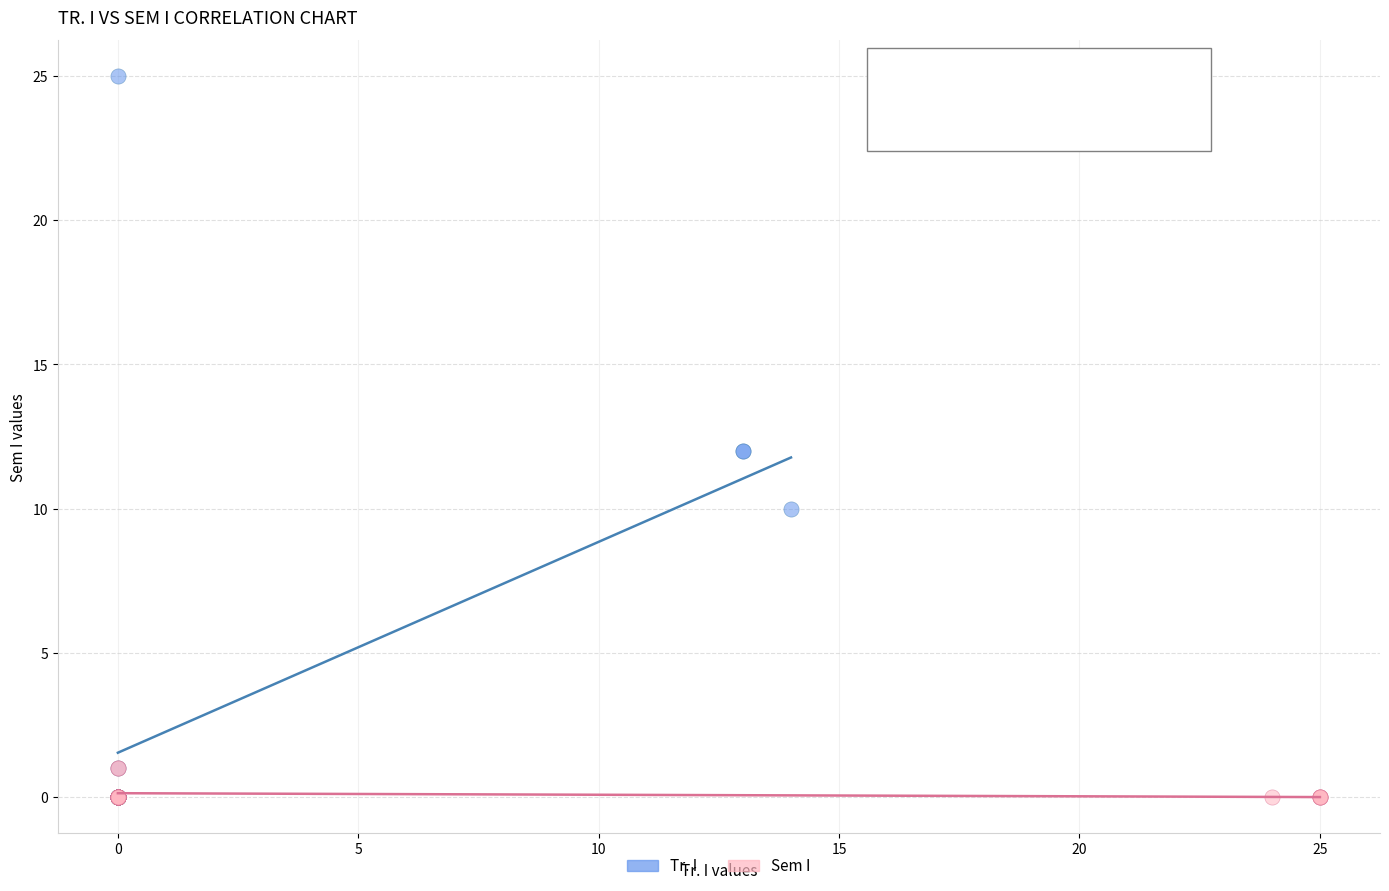

Which series contains the highest Y value?

Tr. I